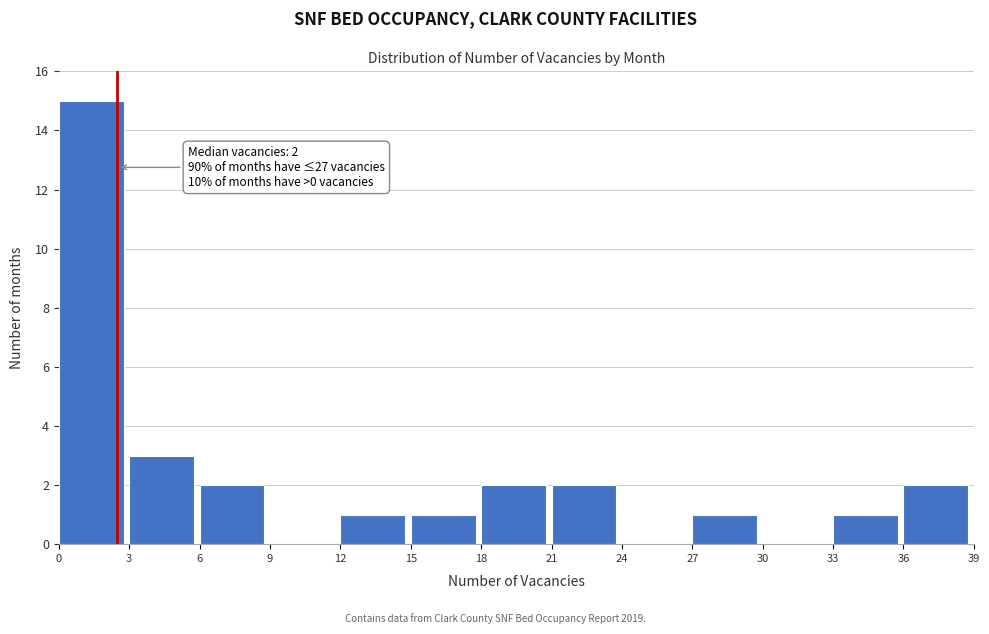

Which range on the x-axis has the tallest bar?

0 to 3